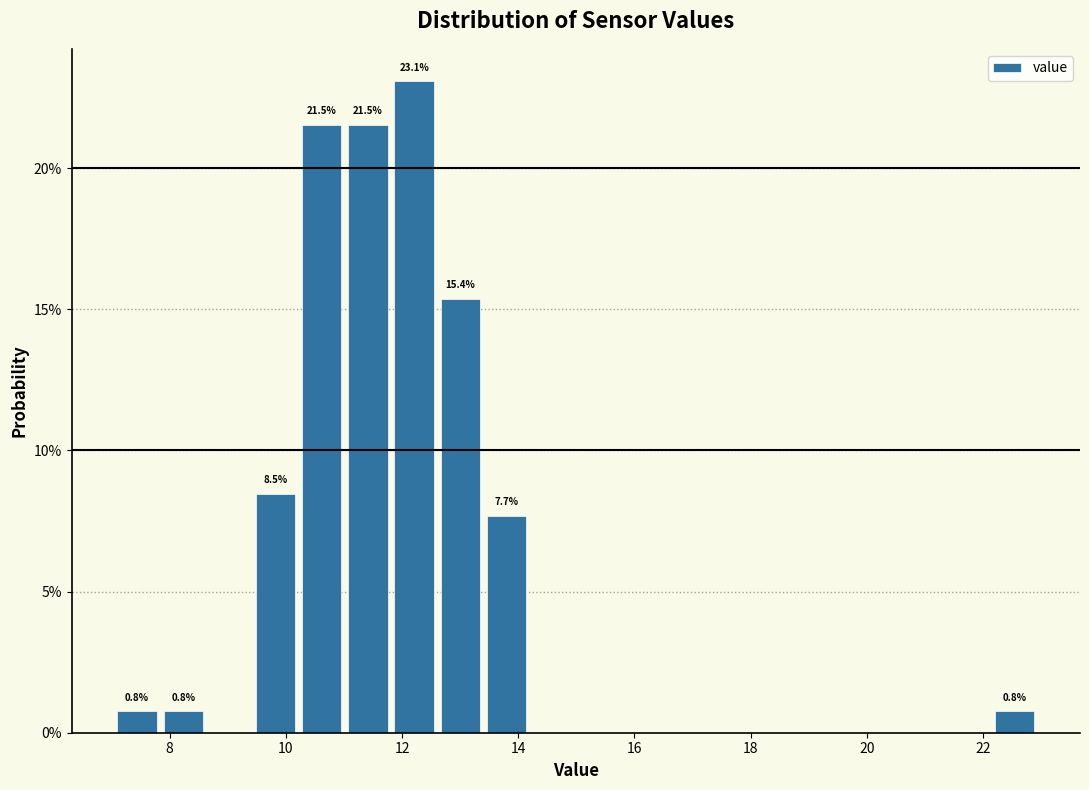

Read against the x-axis, roughly where is the centre of the tallest bar?

12.2